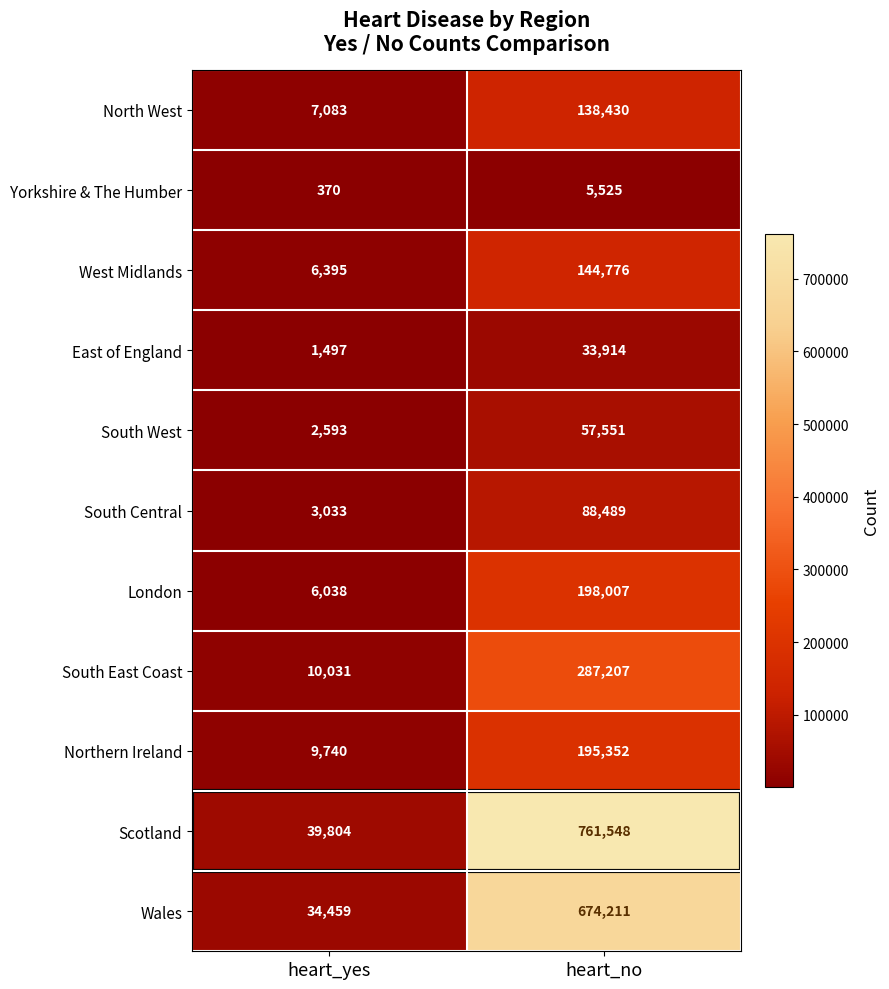

At which category is the sum across all series the highest?

heart_no